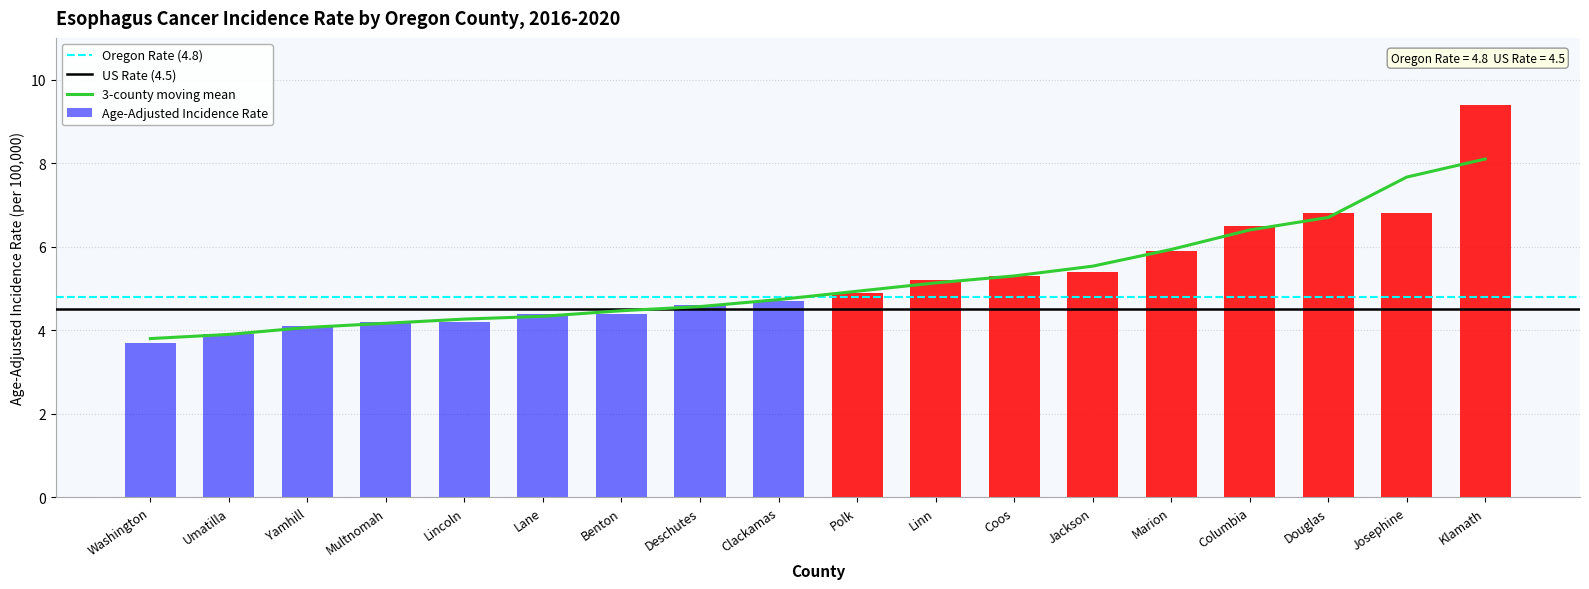

What is the ratio of the value at Deschutes to the value at Marion?

0.8